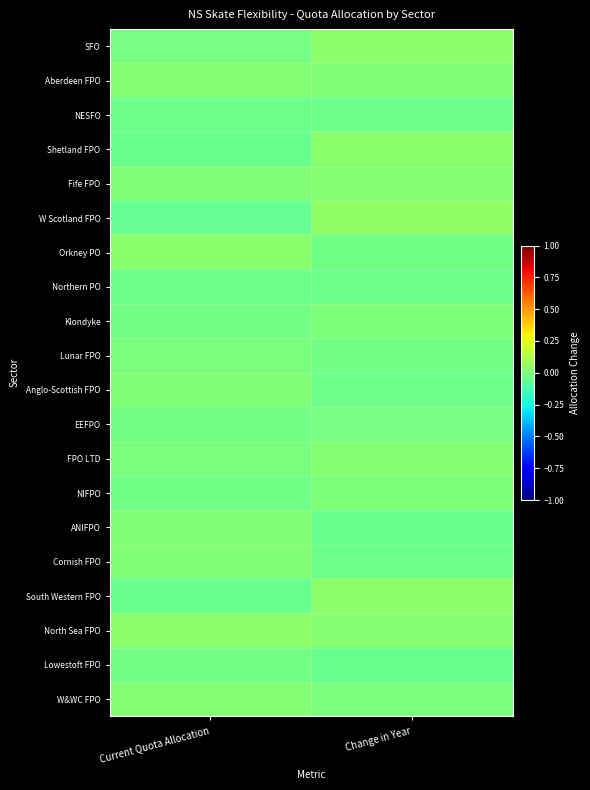

Reading left to right, transcribe all the data shown in this chart.

SFO: Current Quota Allocation=-0.0	Change in Year=0.0
Aberdeen FPO: Current Quota Allocation=0.0	Change in Year=0.0
NESFO: Current Quota Allocation=-0.0	Change in Year=-0.0
Shetland FPO: Current Quota Allocation=-0.0	Change in Year=0.0
Fife FPO: Current Quota Allocation=0.0	Change in Year=0.0
W Scotland FPO: Current Quota Allocation=-0.0	Change in Year=0.0
Orkney PO: Current Quota Allocation=0.0	Change in Year=-0.0
Northern PO: Current Quota Allocation=-0.0	Change in Year=-0.0
Klondyke: Current Quota Allocation=-0.0	Change in Year=0.0
Lunar FPO: Current Quota Allocation=-0.0	Change in Year=-0.0
Anglo-Scottish FPO: Current Quota Allocation=0.0	Change in Year=-0.0
EEFPO: Current Quota Allocation=-0.0	Change in Year=-0.0
FPO LTD: Current Quota Allocation=-0.0	Change in Year=0.0
NIFPO: Current Quota Allocation=-0.0	Change in Year=0.0
ANIFPO: Current Quota Allocation=0.0	Change in Year=-0.0
Cornish FPO: Current Quota Allocation=0.0	Change in Year=-0.0
South Western FPO: Current Quota Allocation=-0.0	Change in Year=0.0
North Sea FPO: Current Quota Allocation=0.0	Change in Year=0.0
Lowestoft FPO: Current Quota Allocation=-0.0	Change in Year=-0.0
W&WC FPO: Current Quota Allocation=0.0	Change in Year=-0.0